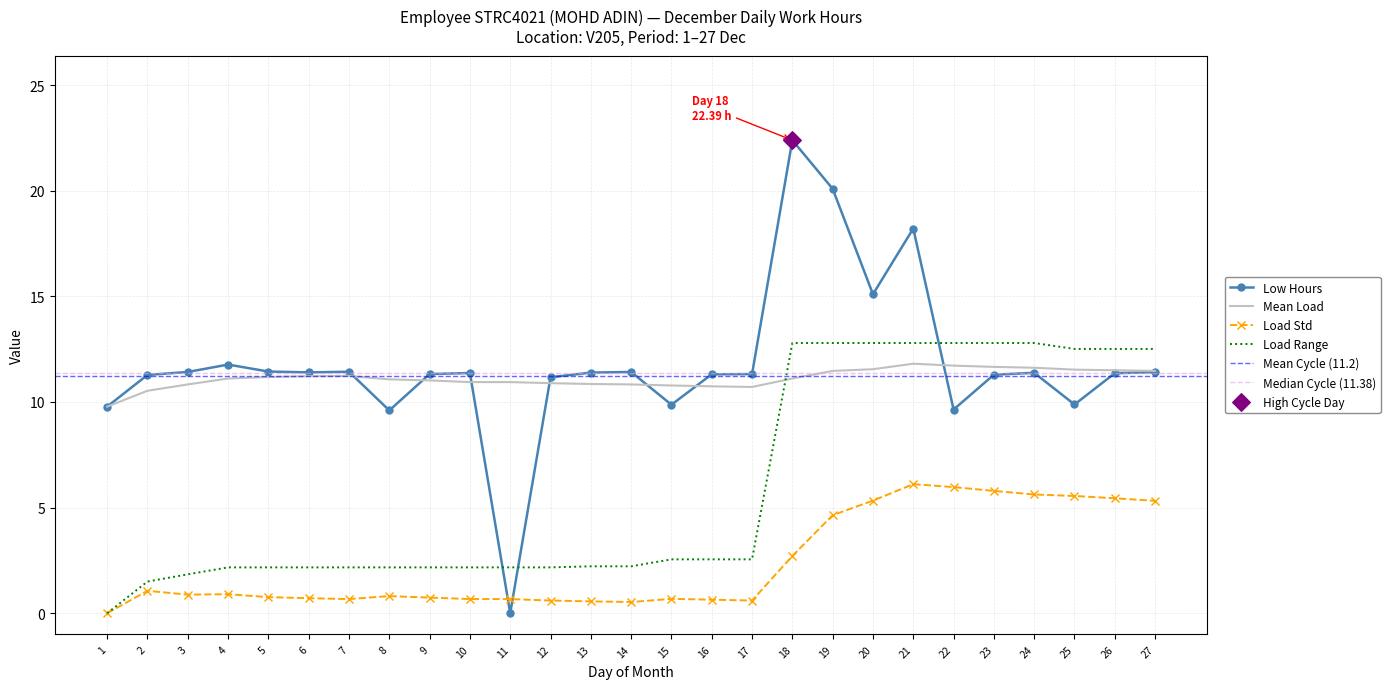

At which category is the sum across all series the highest?

18